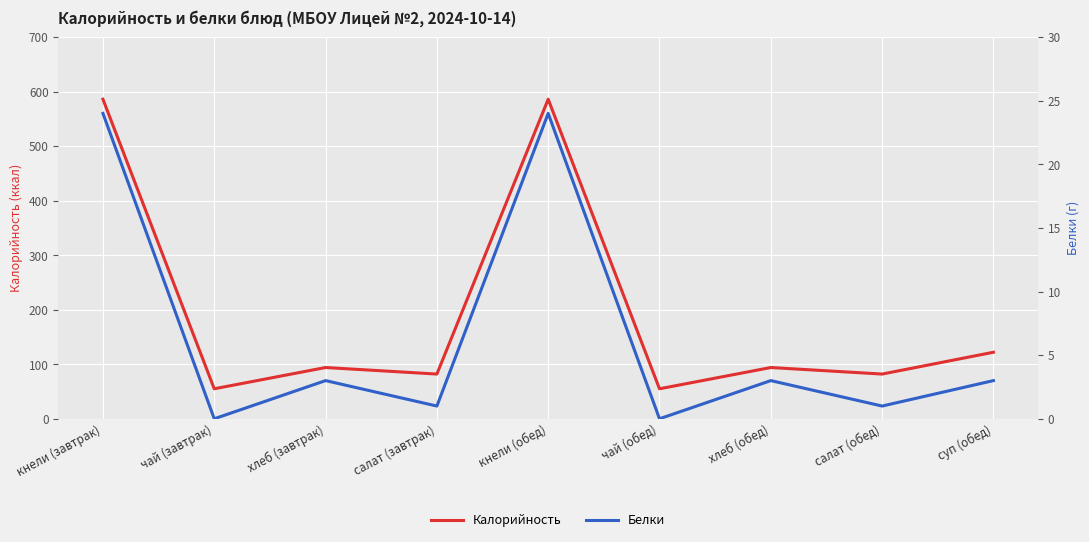

Does the chart display data point markers on the line(s)?

No